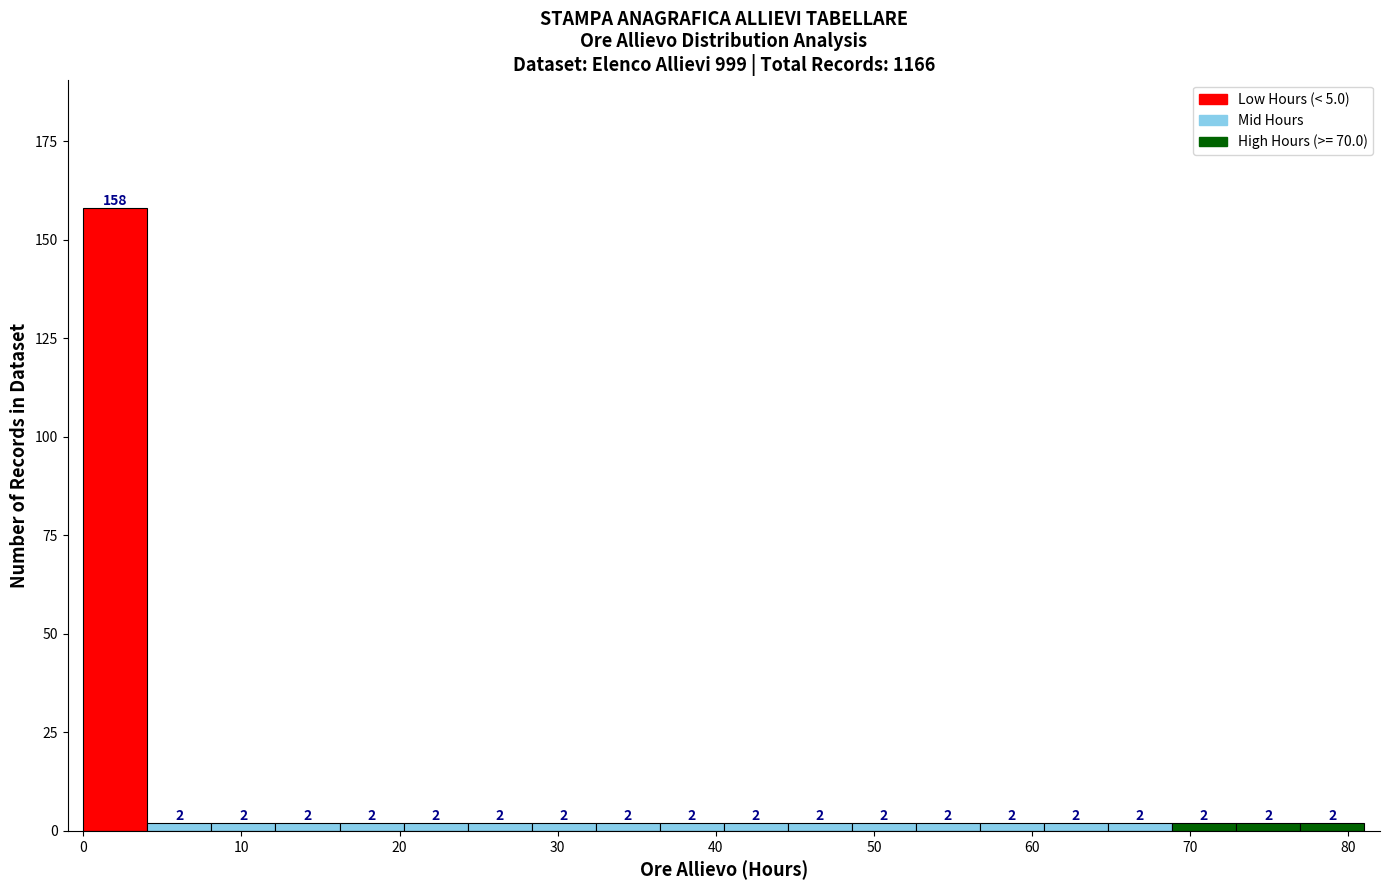

Over which range of the x-axis is the bar tallest?

0 to 4